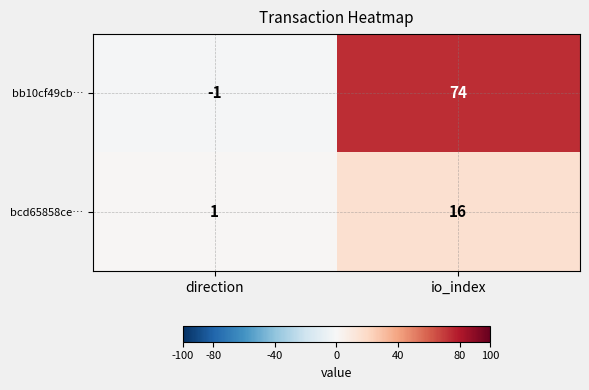

What is the sum of all bb10cf49cb… values?

73